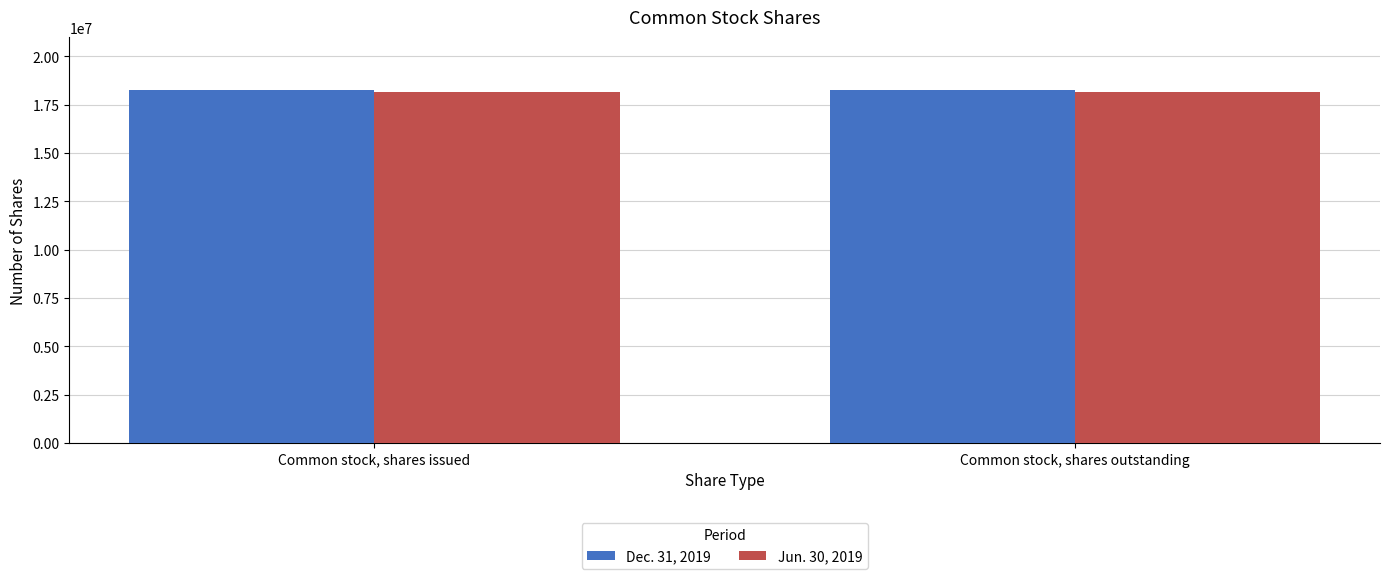

Rank the series by their maximum value, from highest to lowest.

Dec. 31, 2019, Jun. 30, 2019